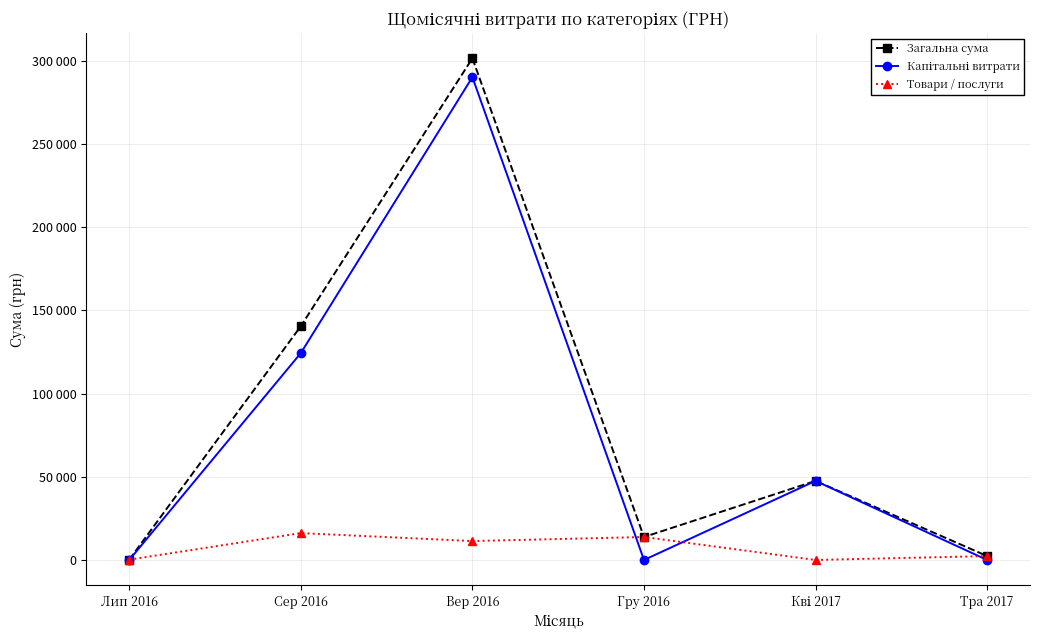

The value of Капітальні витрати at Вер 2016 is 290101.4. True or false?

True